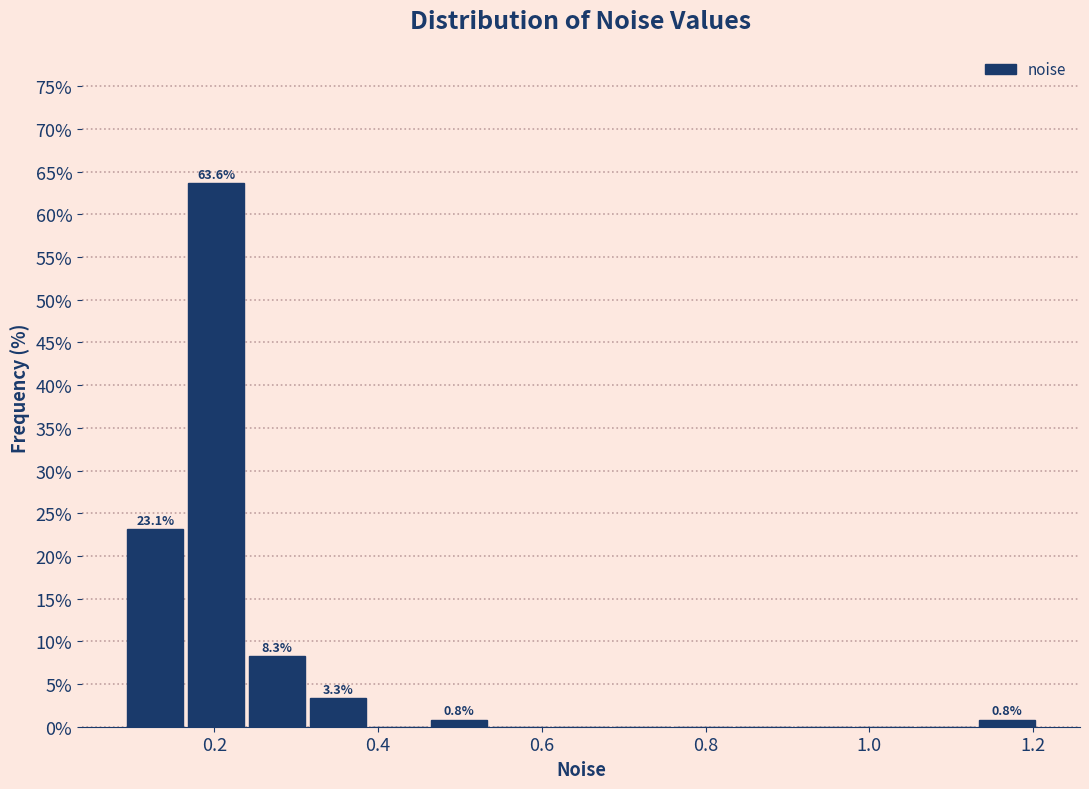

Around what value on the x-axis is the tallest bar? Give the approximate position of its centre, as read against the axis.

0.20